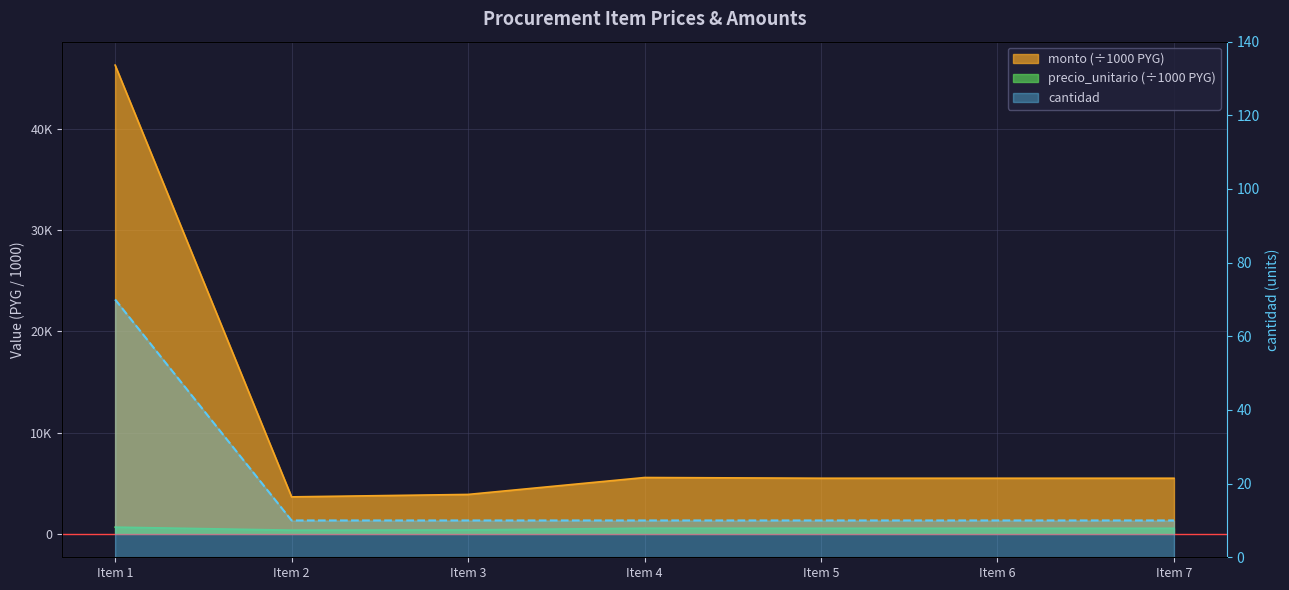

The value of monto at Item 1 is 79192. True or false?

False